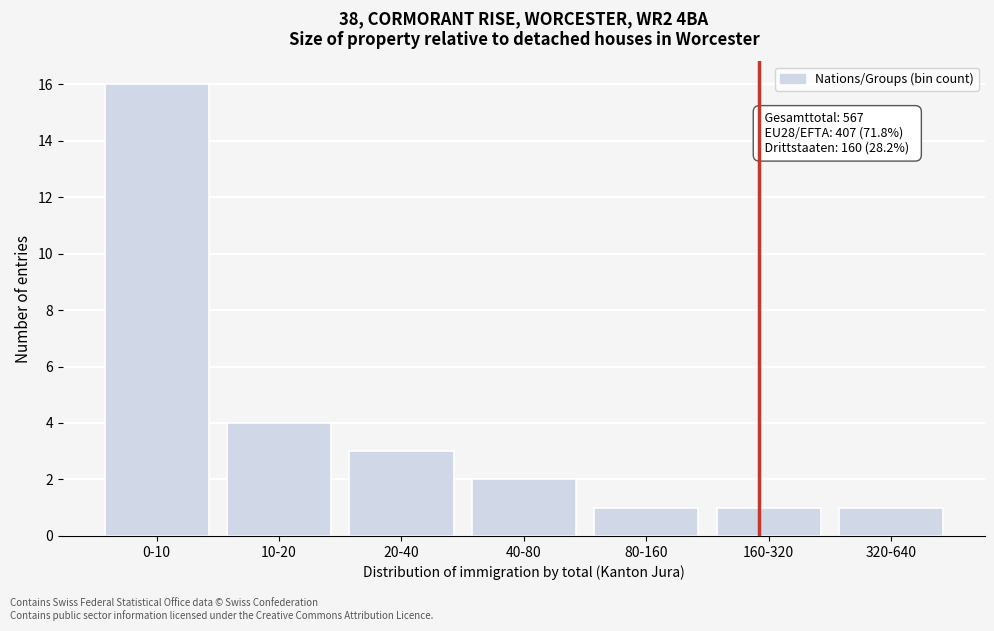

Reading left to right, what are all the values shown in this chart?

16	4	3	2	1	1	1